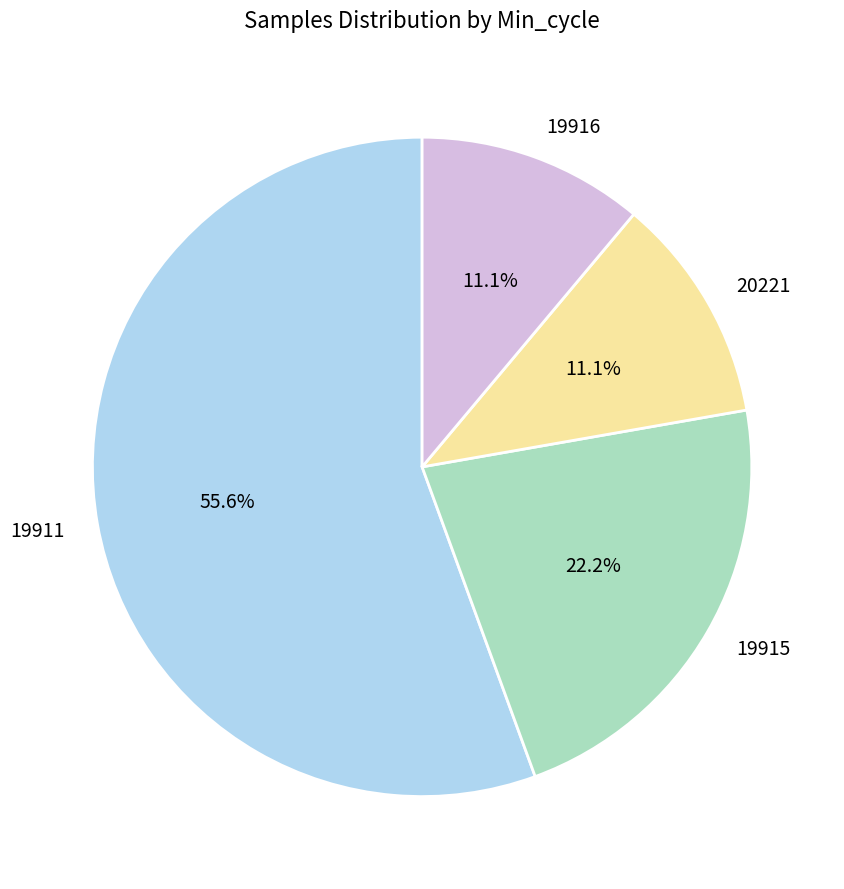

Do 19916 and 19911 together represent more than half of the pie?

Yes